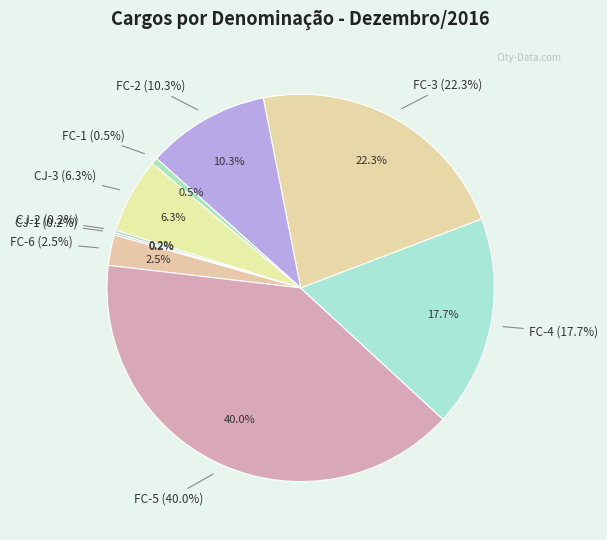

What is the change in value from CJ-3 to FC-6?

-112